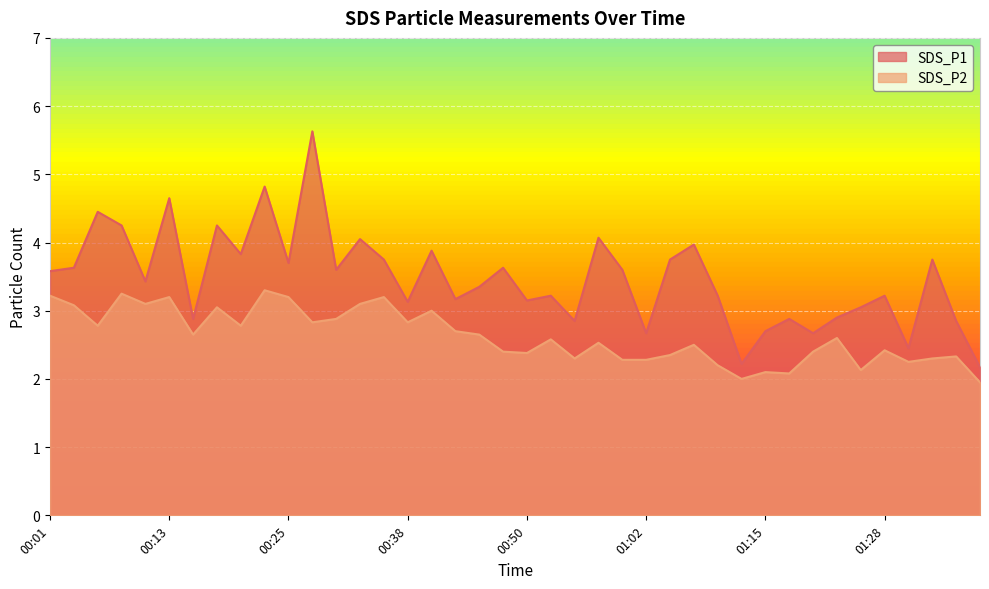

True or false: SDS_P2 has a value of 3.2 at 00:08.

True